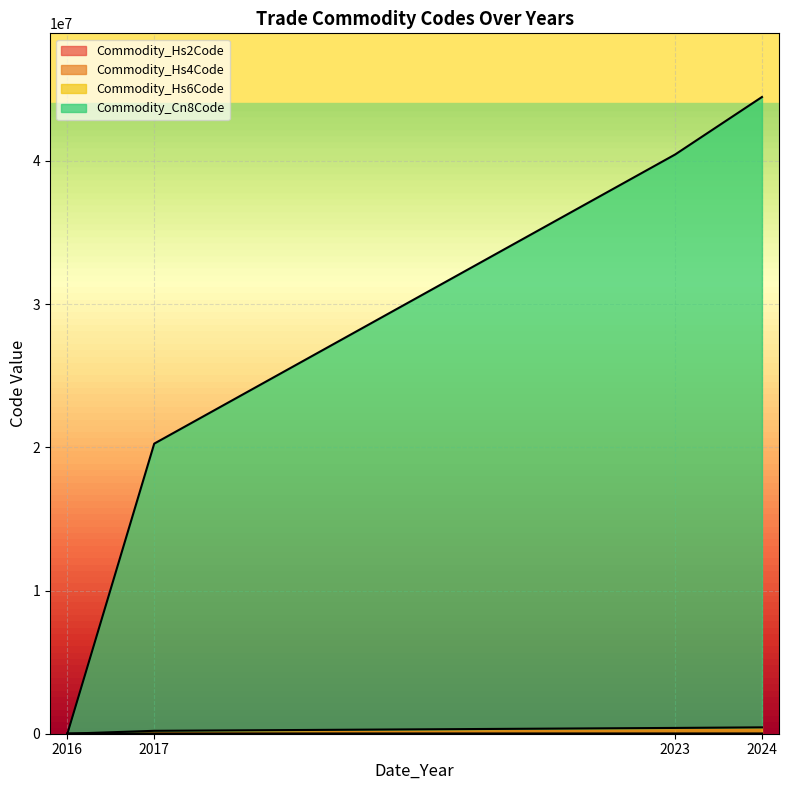

True or false: Commodity_Hs4Code and Commodity_Cn8Code intersect in this chart.

False